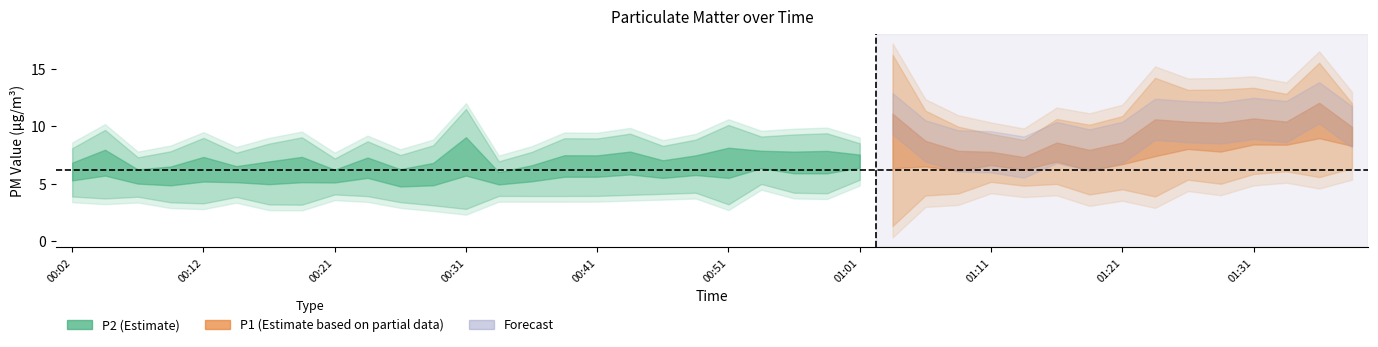

True or false: P2 and P1 intersect in this chart.

False